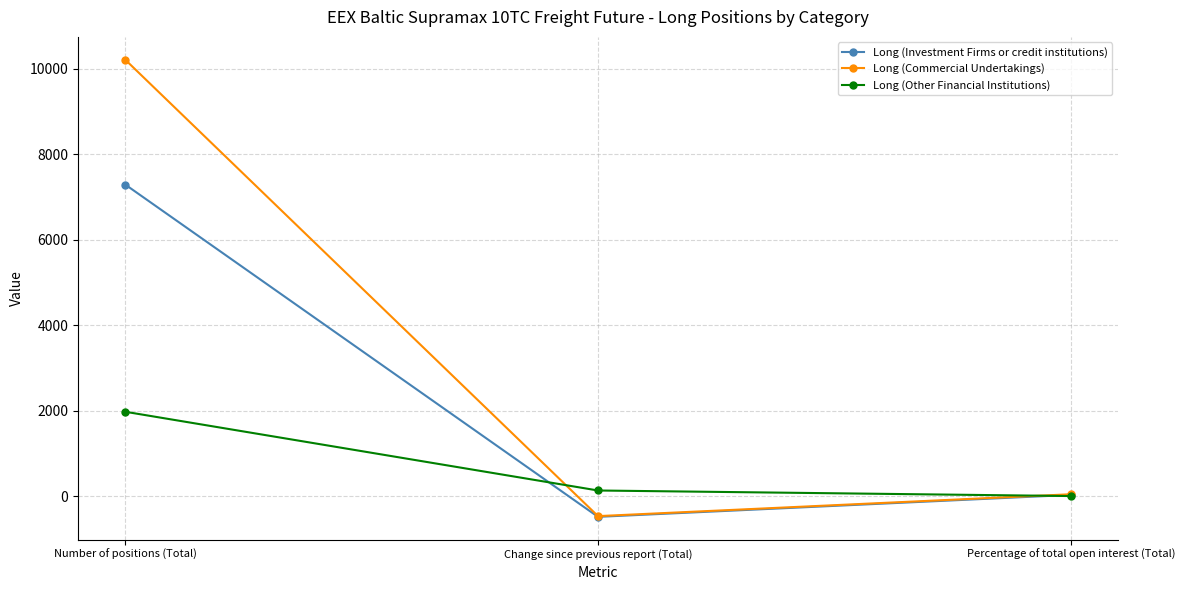

What is the label of the 1st point from the right?

Percentage of total open interest (Total)